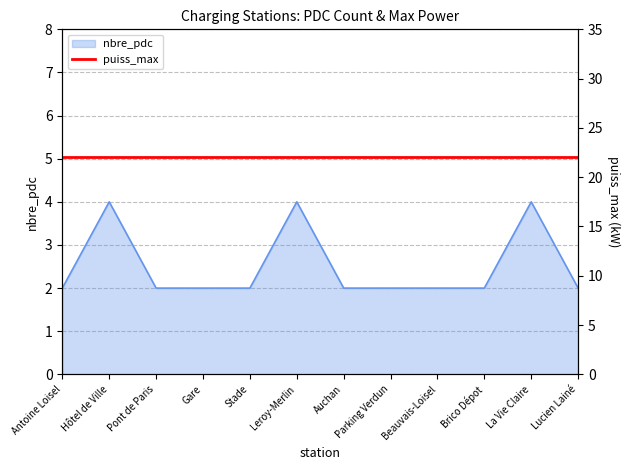

What is the label of the 8th point from the right?

Stade